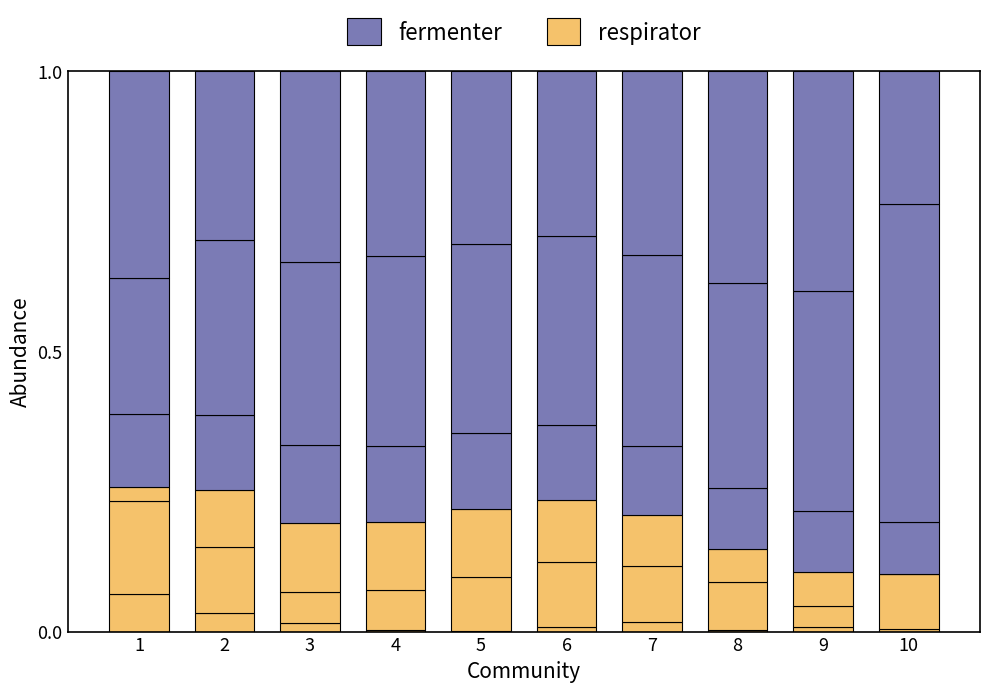

List the series in order of their overall mean, highest first.

fermenter, respirator